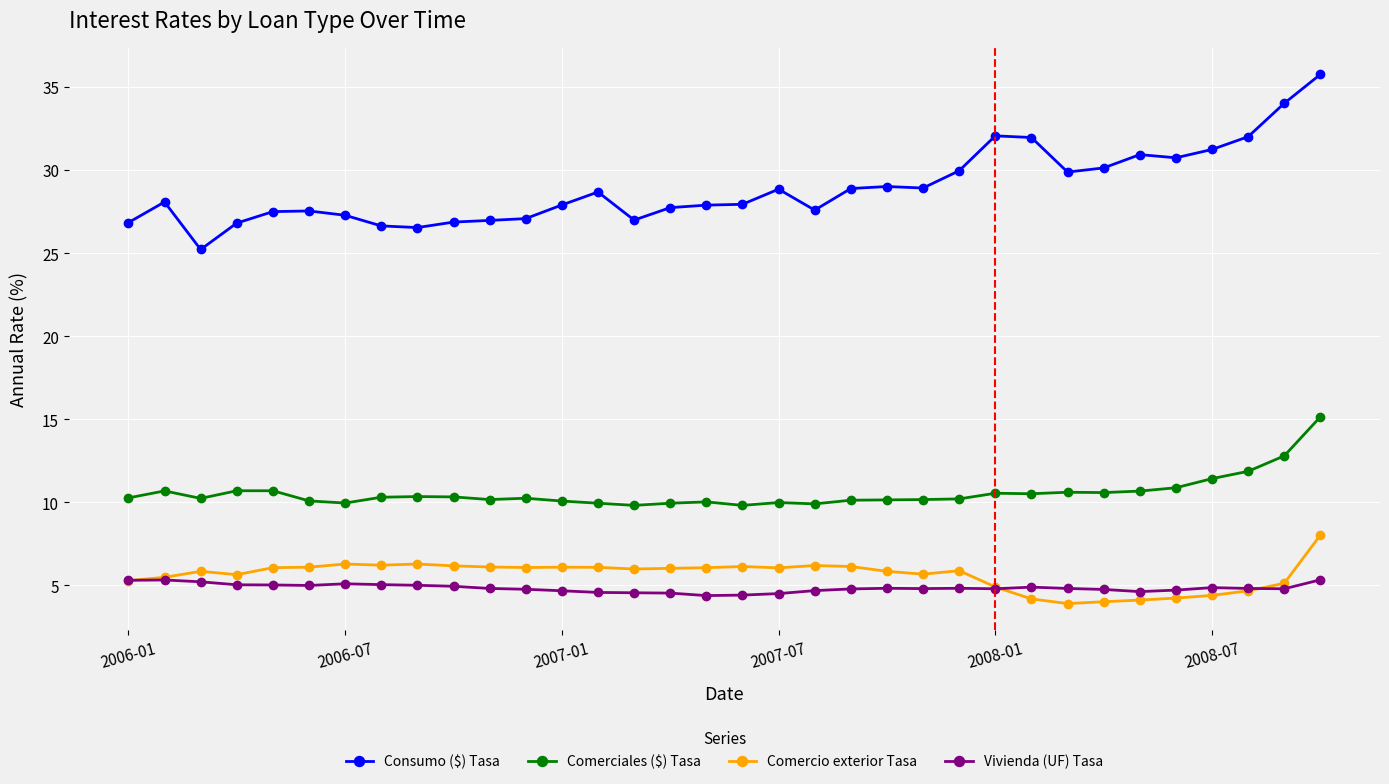

True or false: Comerciales ($) Tasa and Vivienda (UF) Tasa cross at least once.

False